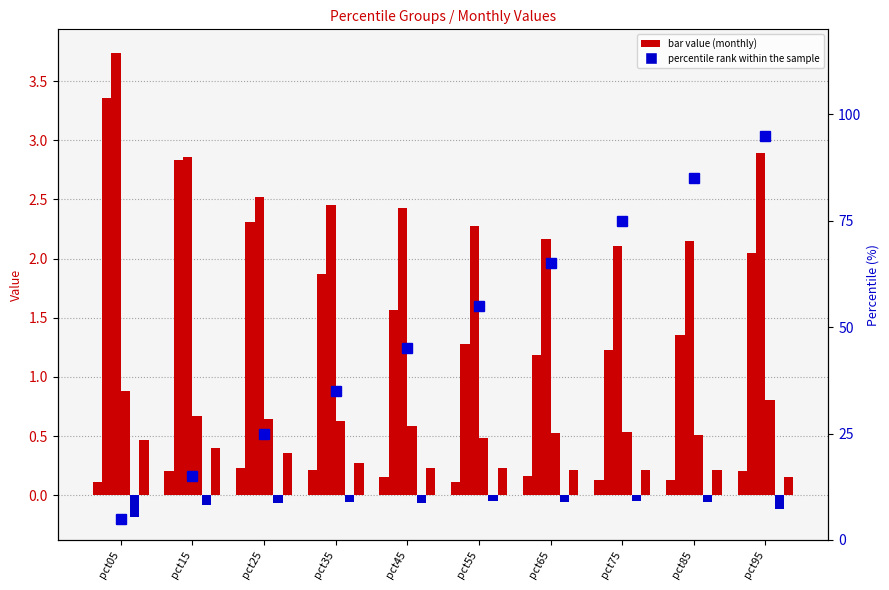

True or false: Apr has a value of 0.4 at pct25.

False